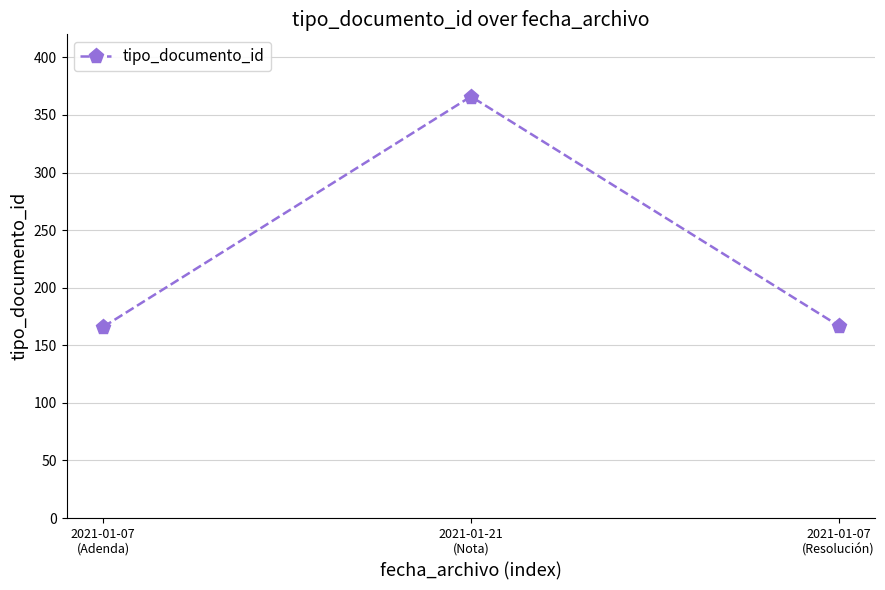

What position from the right is 2021-01-07
(Resolución)?

1